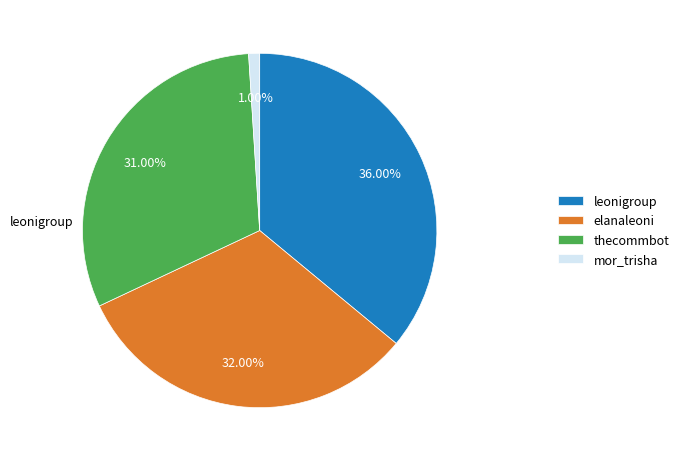

What is the largest slice in the pie chart?

leonigroup